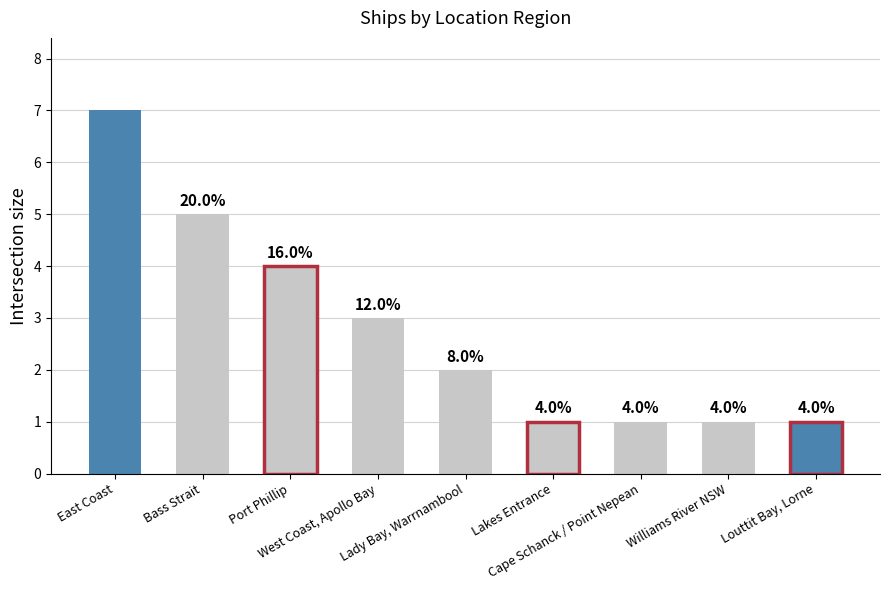

Reading left to right, extract all data points from this chart.

7	5	4	3	2	1	1	1	1